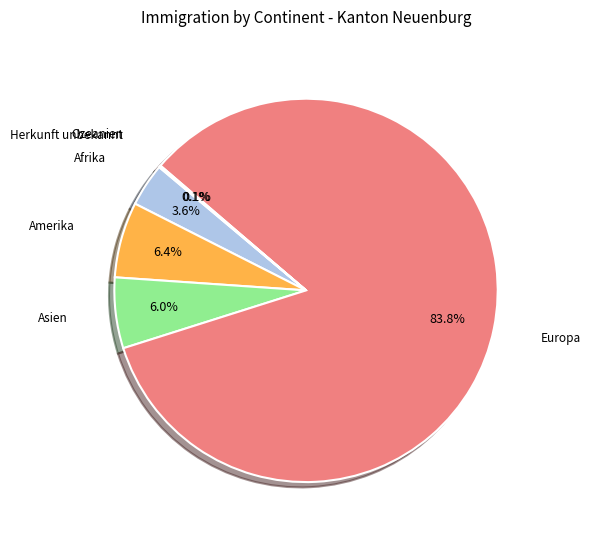

The Europa slice represents 79% of the pie. True or false?

False